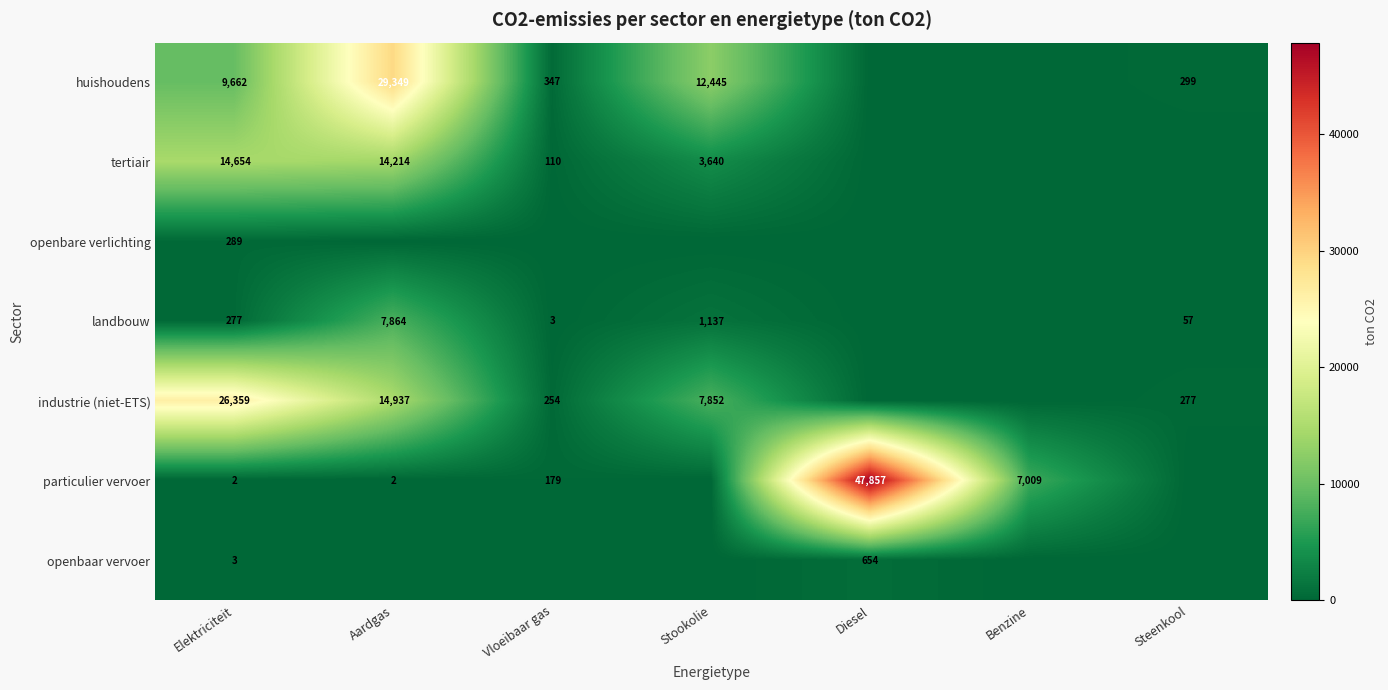

True or false: landbouw has a value of 26 at Steenkool.

False